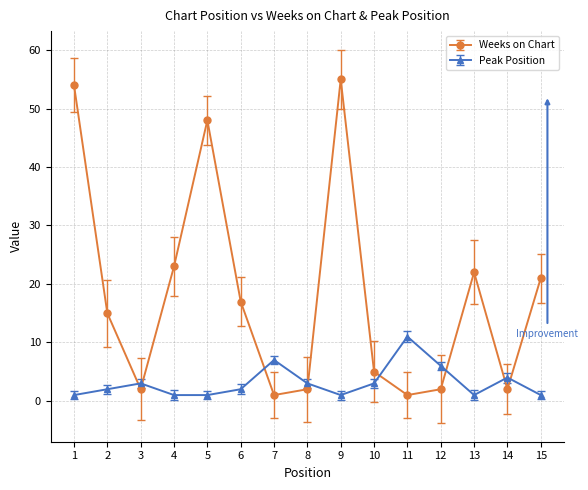

What are all the series names shown in the legend?

Weeks on Chart, Peak Position